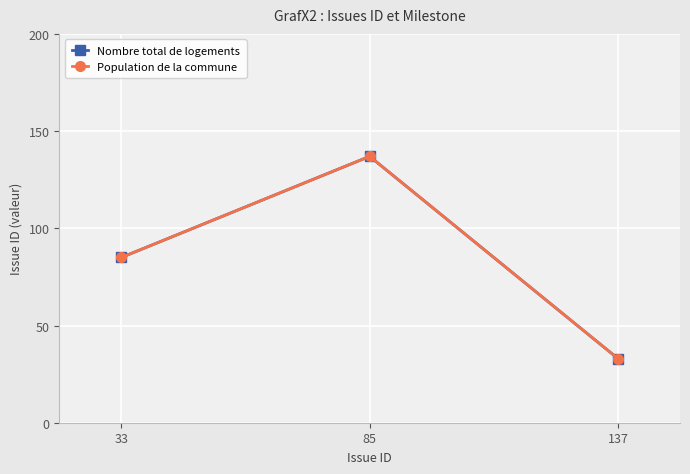

Does the chart have visible grid lines?

Yes